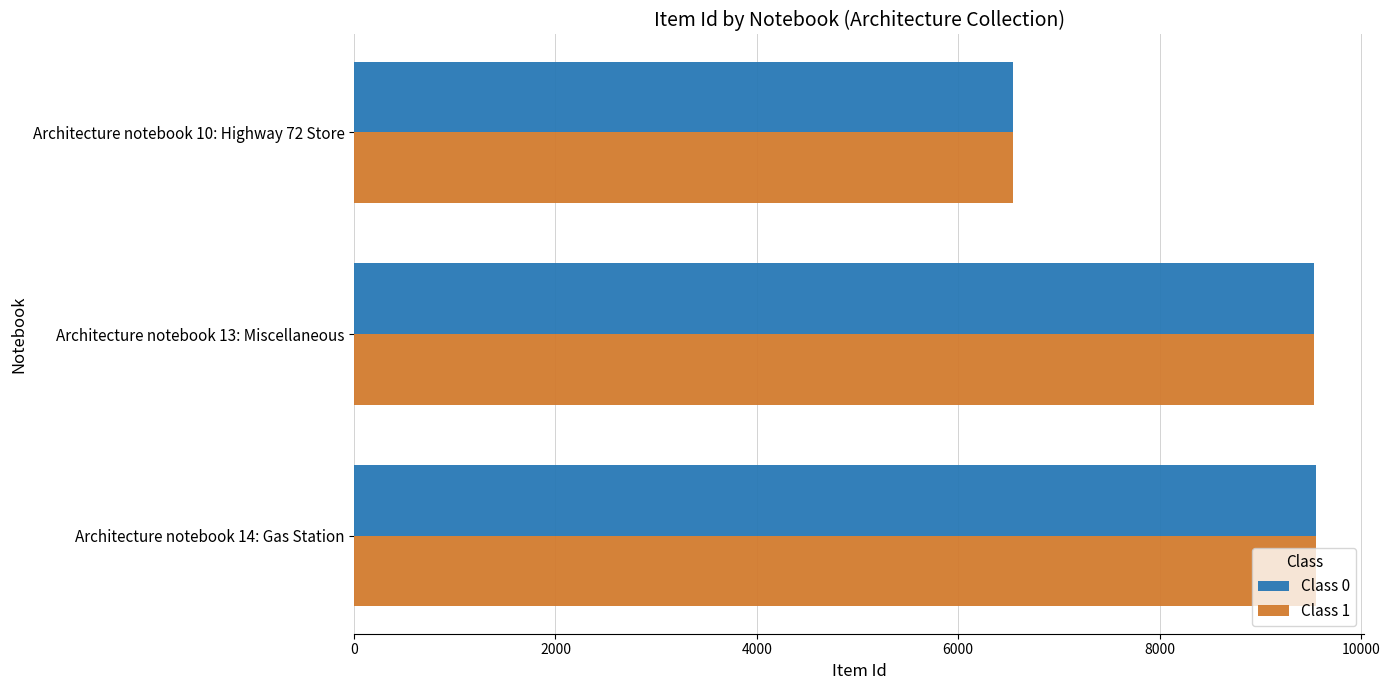

What is the highest value of the Class 1 series?

9554